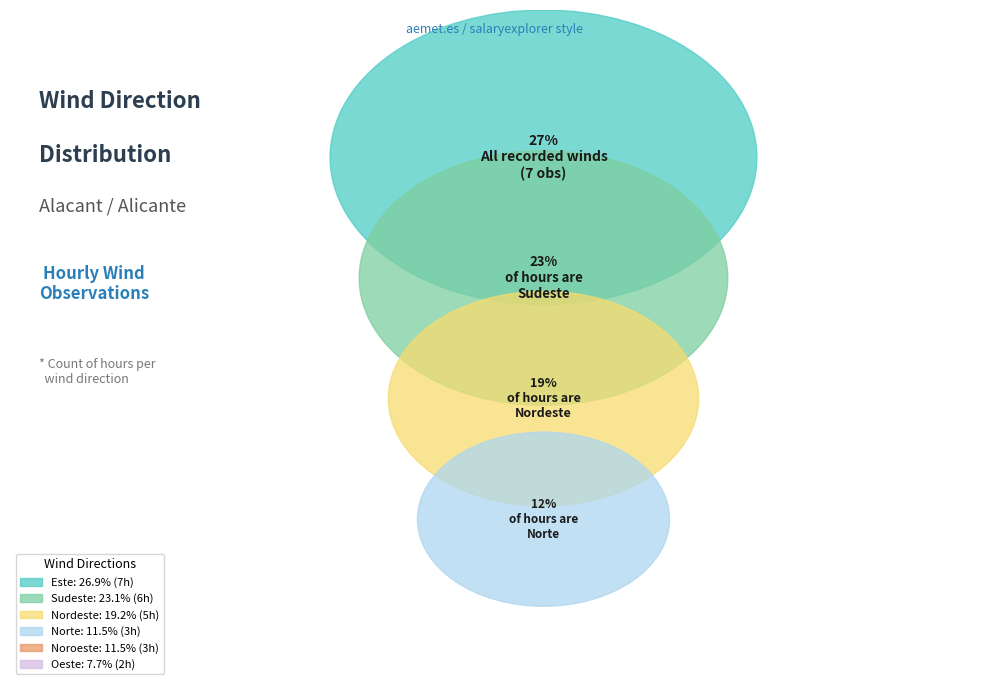

To the nearest percent, what is the combined percentage of Noroeste and Este?

38%